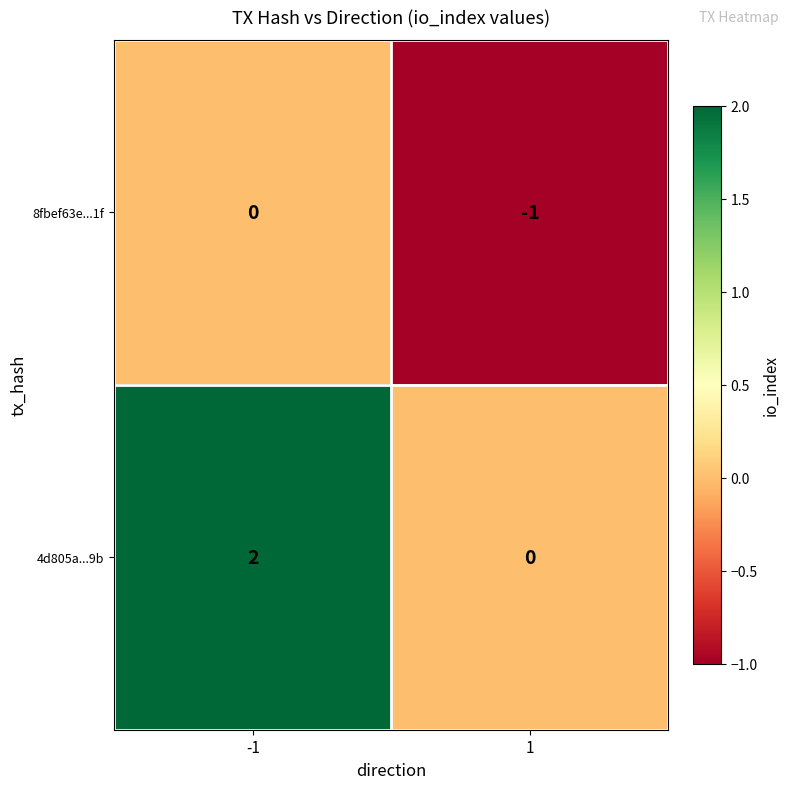

Between -1 and 1, which series saw the biggest shift?

4d805a...9b